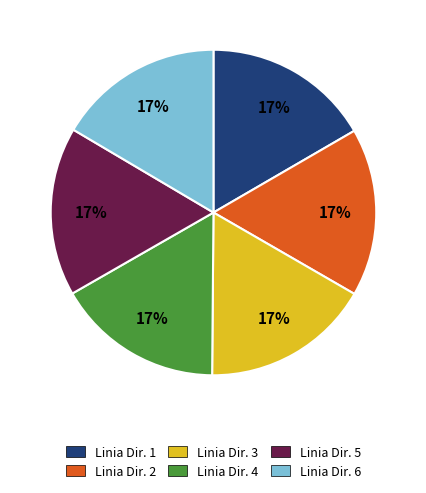

What is the ratio of the value at Linia Dir. 3 to the value at Linia Dir. 4?

1.0